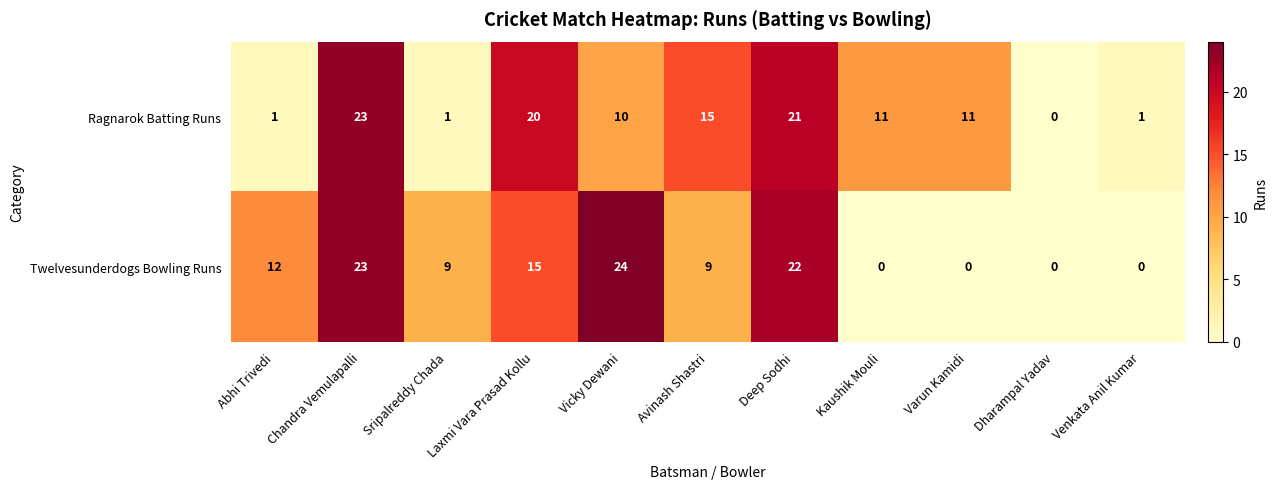

What is the greatest value displayed?

24